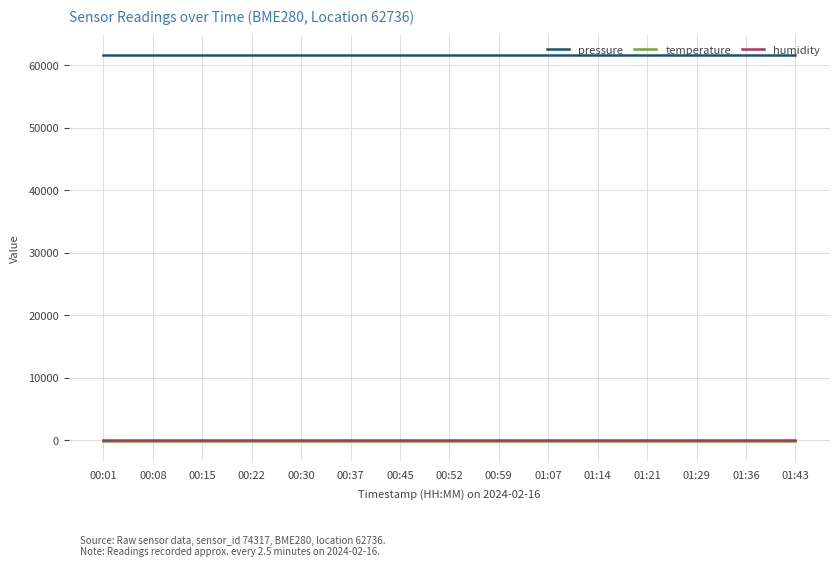

What is the average value of the pressure series?

61684.3